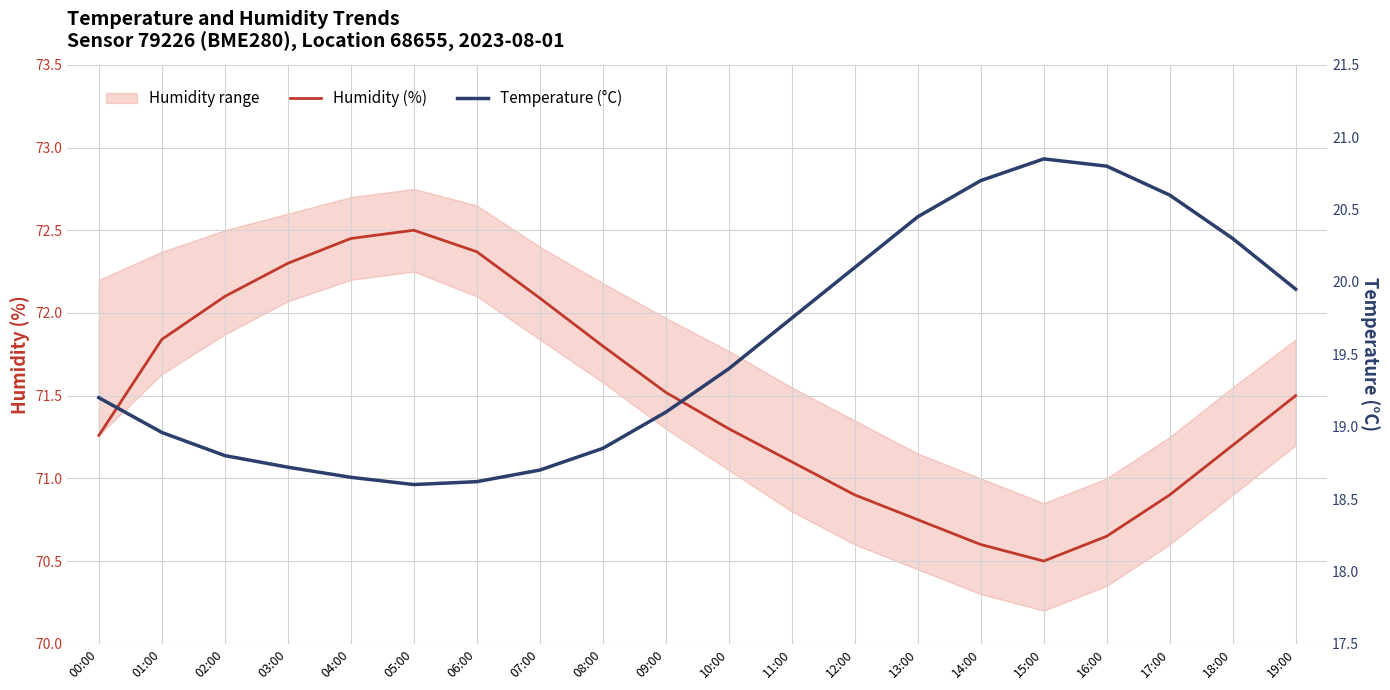

True or false: Humidity (%) and Temperature (°C) intersect in this chart.

False